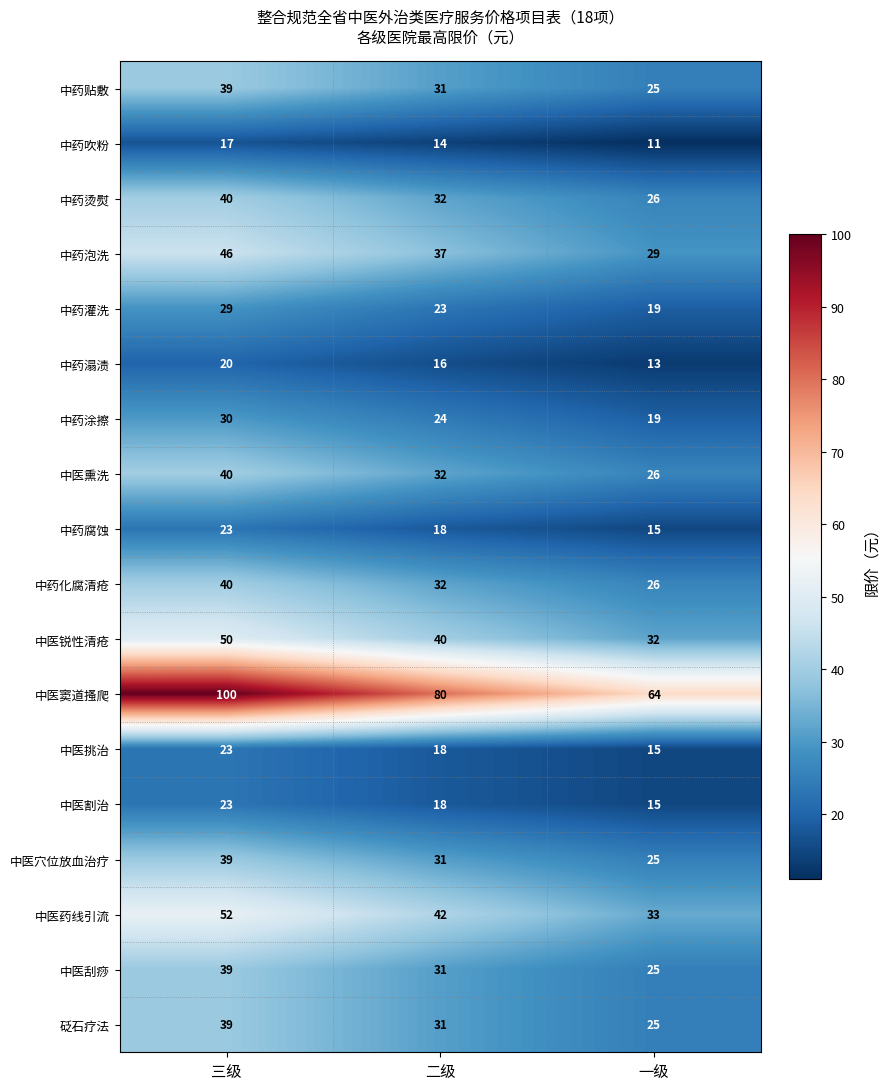

How many categories are shown in the chart?

3